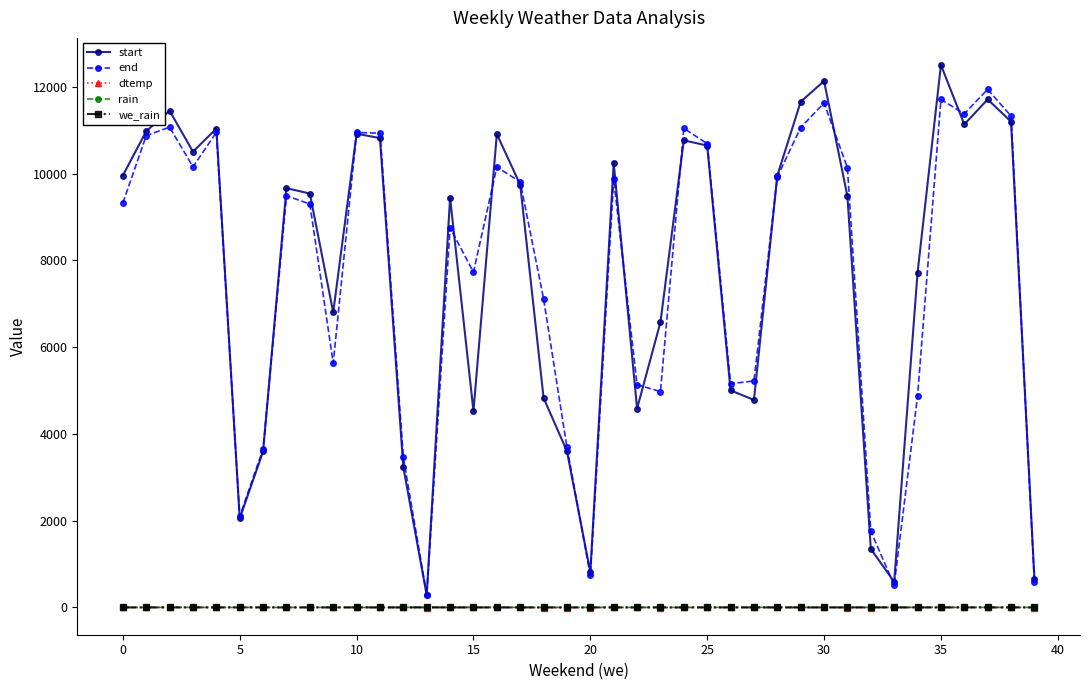

How many interior local peaks does the start series have?

11